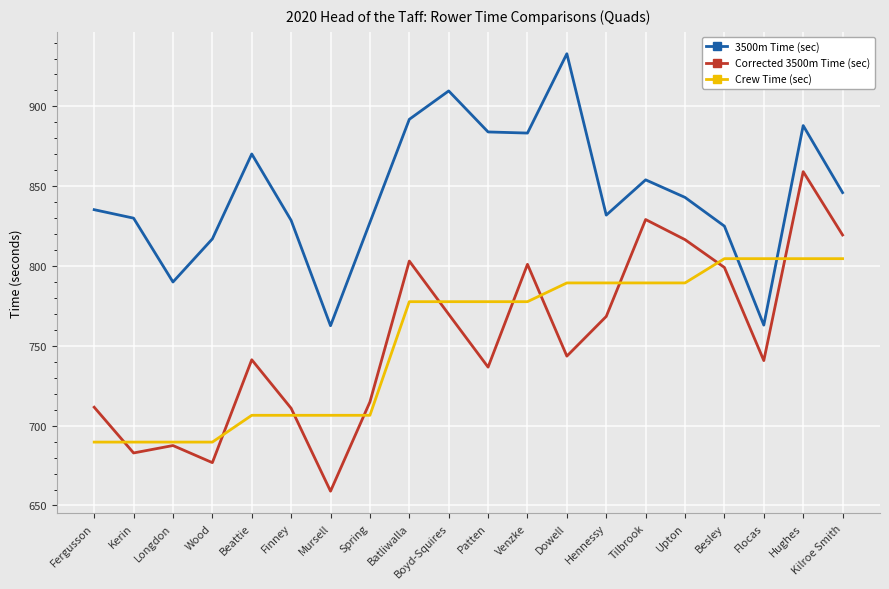

Which series has the largest range (max minus min)?

Corrected 3500m Time (sec)